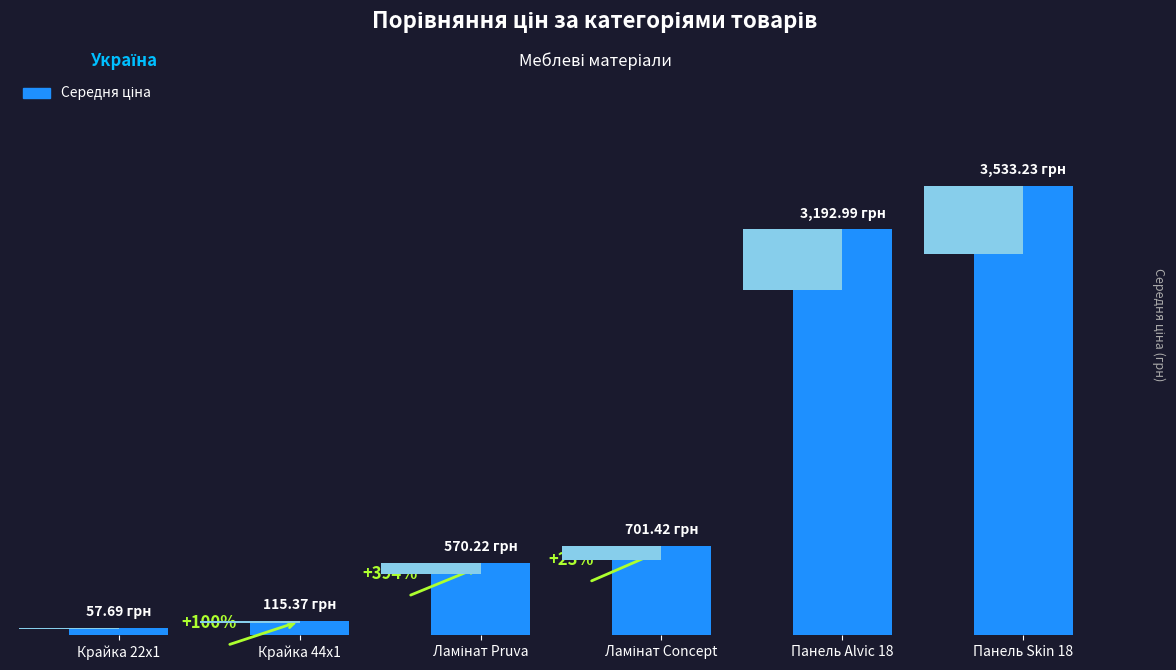

What is the difference between the maximum and minimum values?

3475.5